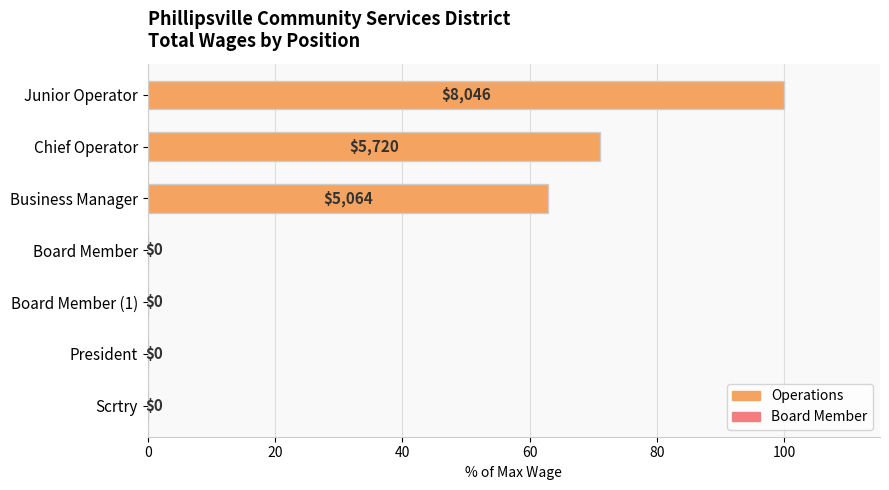

Which label corresponds to the largest value in the chart?

Junior Operator